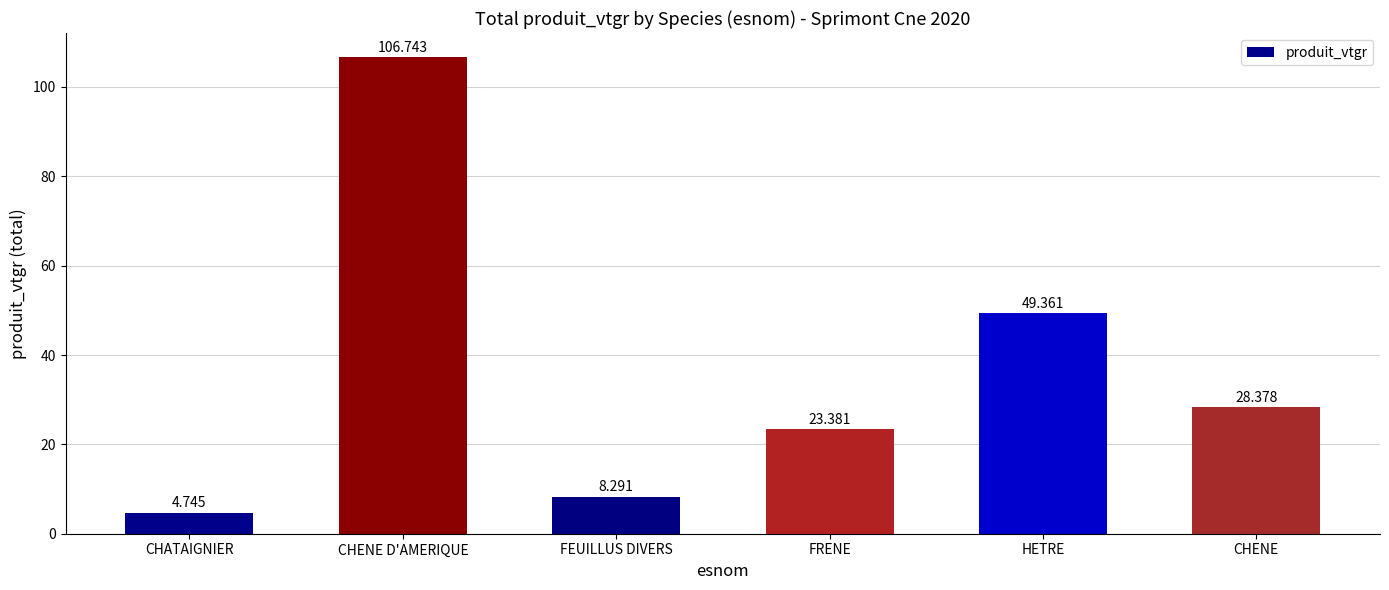

What is the label of the 4th bar from the right?

FEUILLUS DIVERS